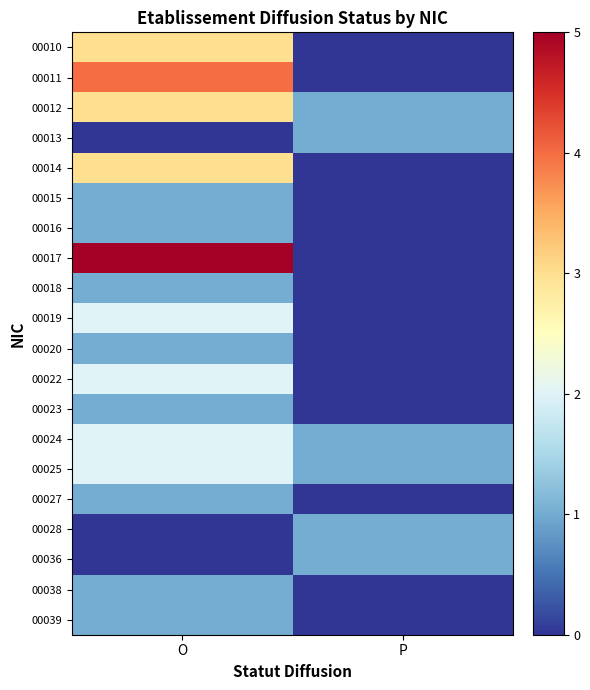

Which series has the largest total across all categories?

00017